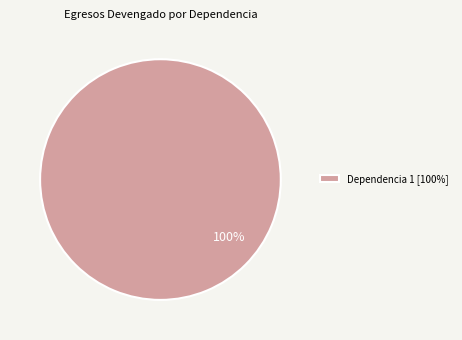

Which category accounts for the majority?

Dependencia 1 [100%]